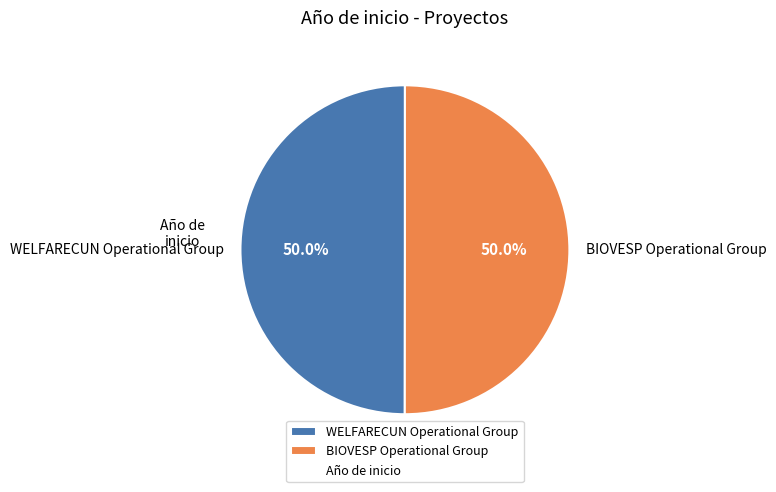

What percentage is the WELFARECUN Operational Group slice, to the nearest percent?

50%